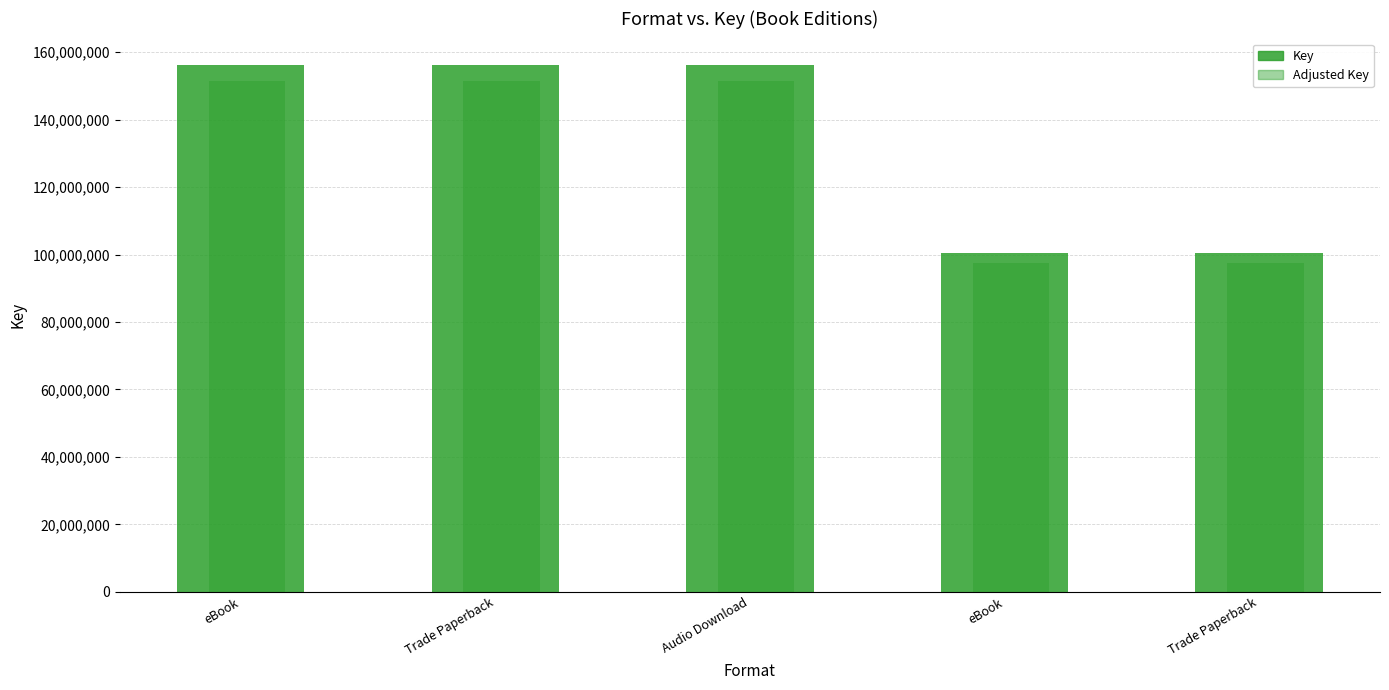

How many groups of bars are there?

5